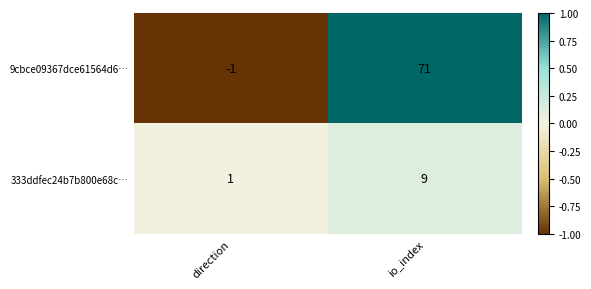

At which category is the sum across all series the highest?

io_index